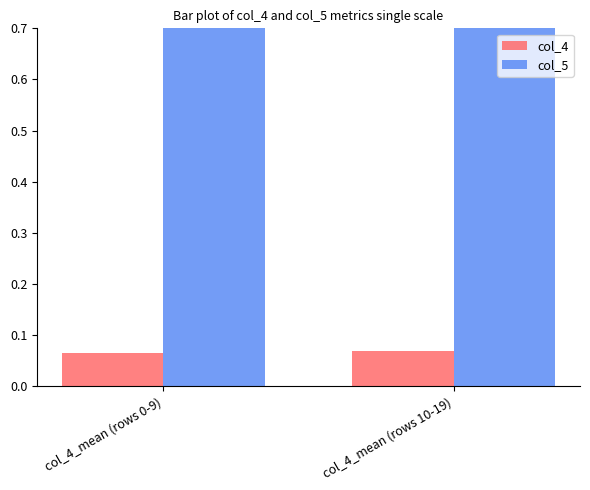

Are the bars horizontal?

No